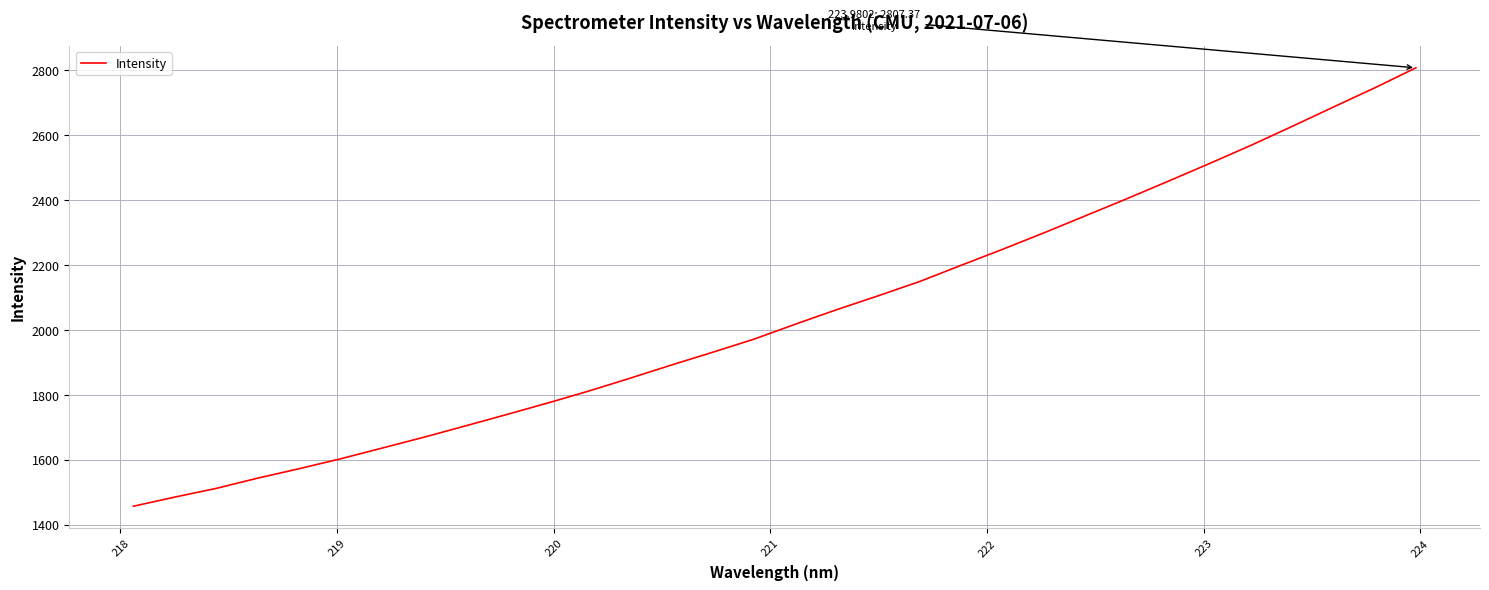

What is the smallest value displayed?

1456.8